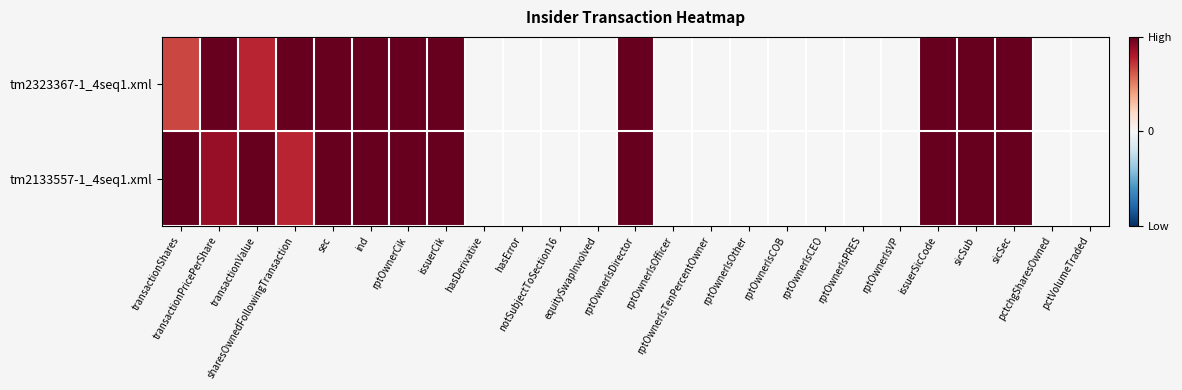

Which series has the largest total across all categories?

tm2133557-1_4seq1.xml